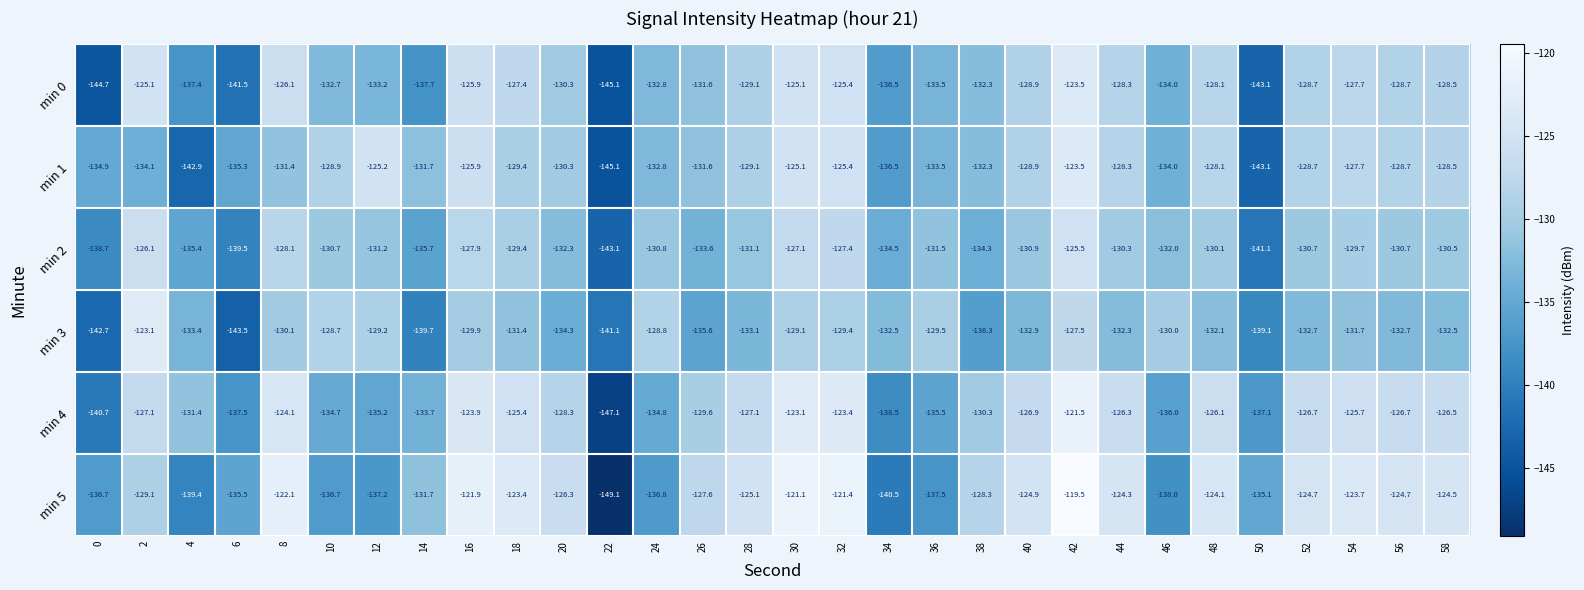

Count the number of categories in the chart.

30